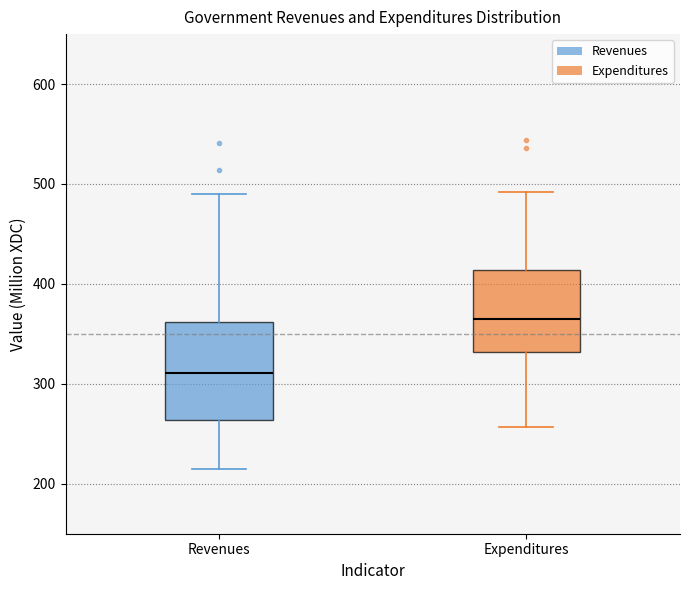

Reading left to right, read every box against the y-axis: the position of its median line, the range the box covers, and the ends of its whiskers. The values are not printed on the chart, so give them approximately, as read against the axis.

Revenues: median 310, box 260 to 360, whiskers 210 to 490
Expenditures: median 370, box 330 to 410, whiskers 260 to 490